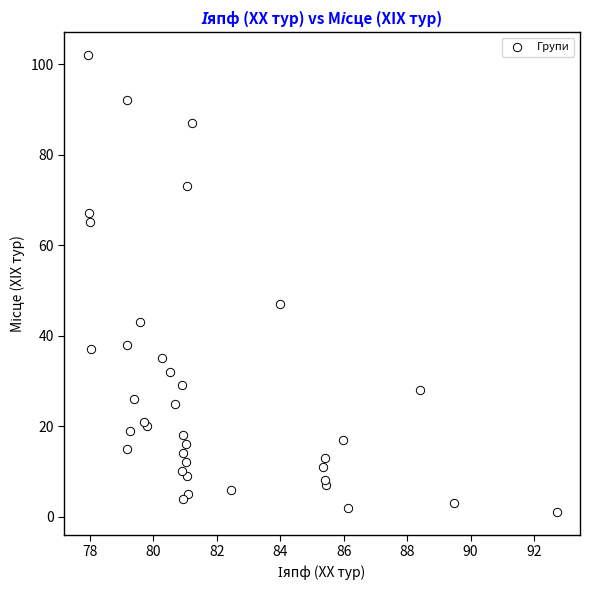

What Y value in the scatter plot is closest to 51?

47